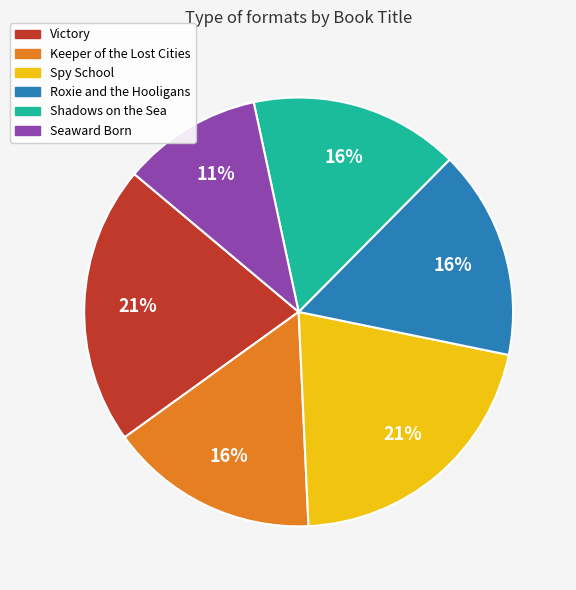

The Victory slice represents 34% of the pie. True or false?

False